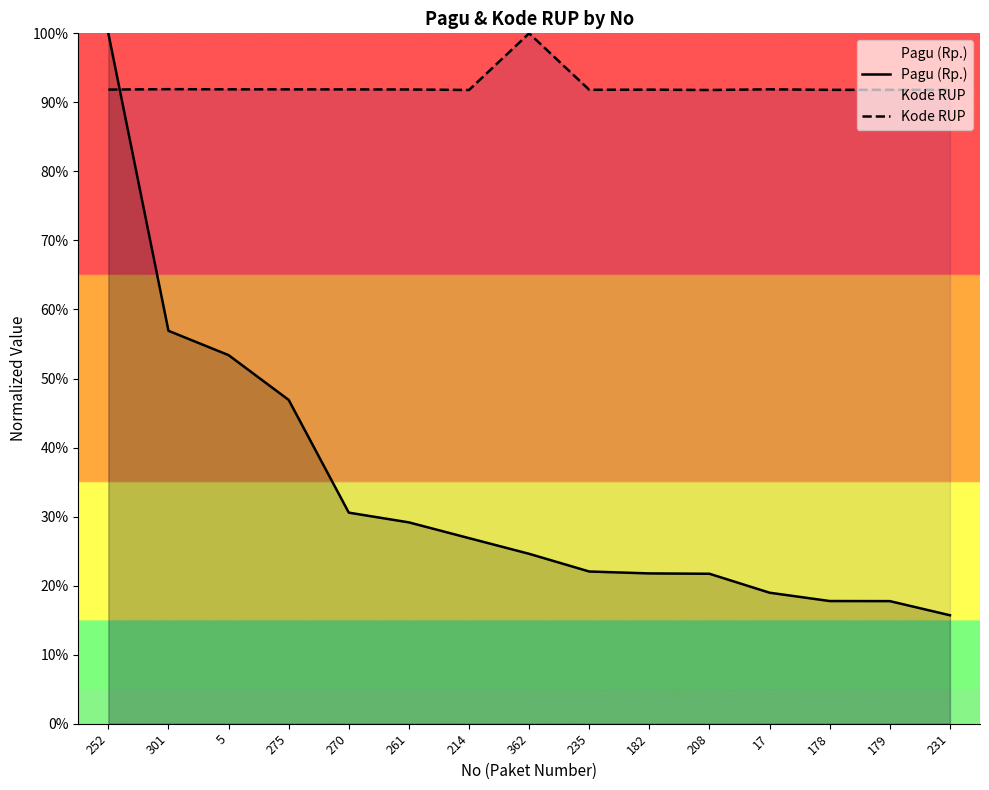

True or false: Pagu (Rp.) and Kode RUP intersect in this chart.

True